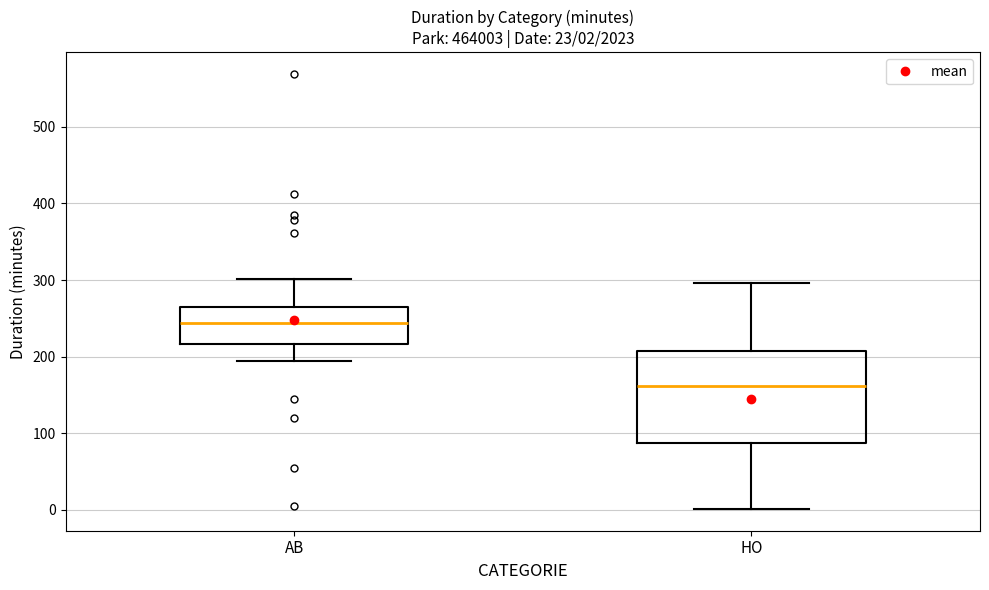

Which box has the lowest median line?

HO